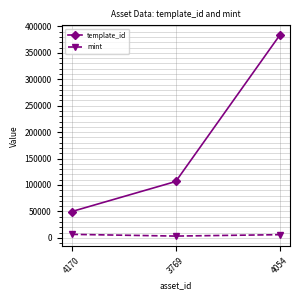

How many values in the mint series are below 5995?

1